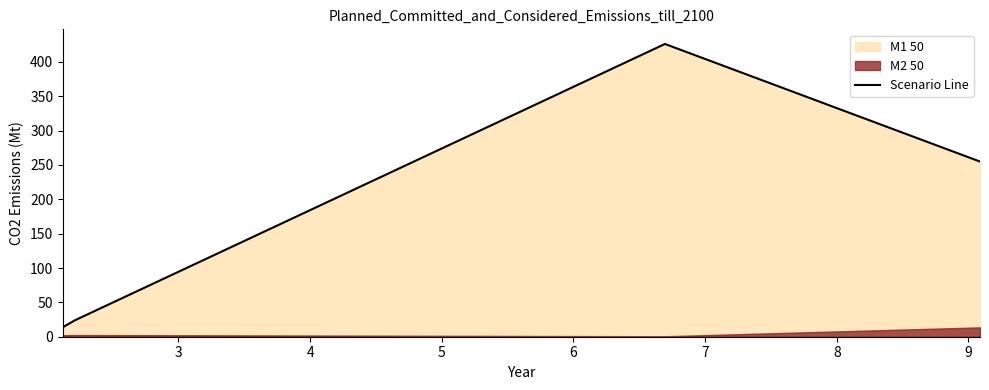

What is the average value?

179.8